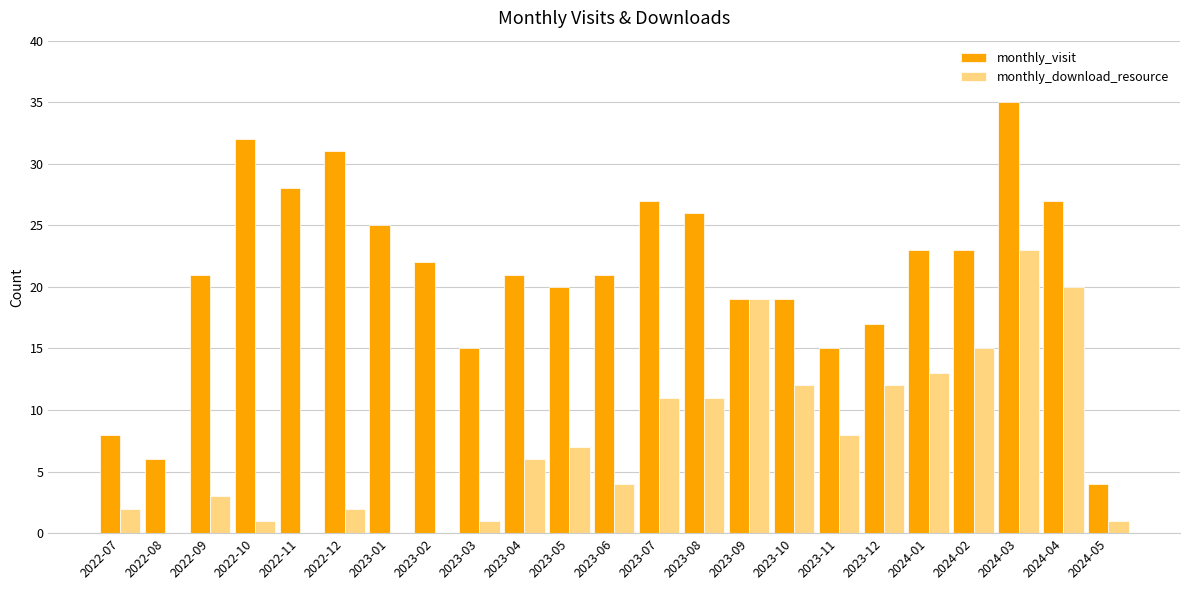

What is the sum of all monthly_visit values?

485